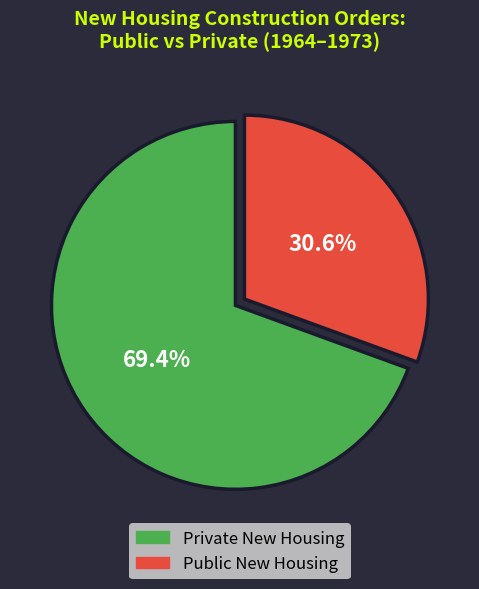

Between Public New Housing and Private New Housing, which is larger?

Private New Housing